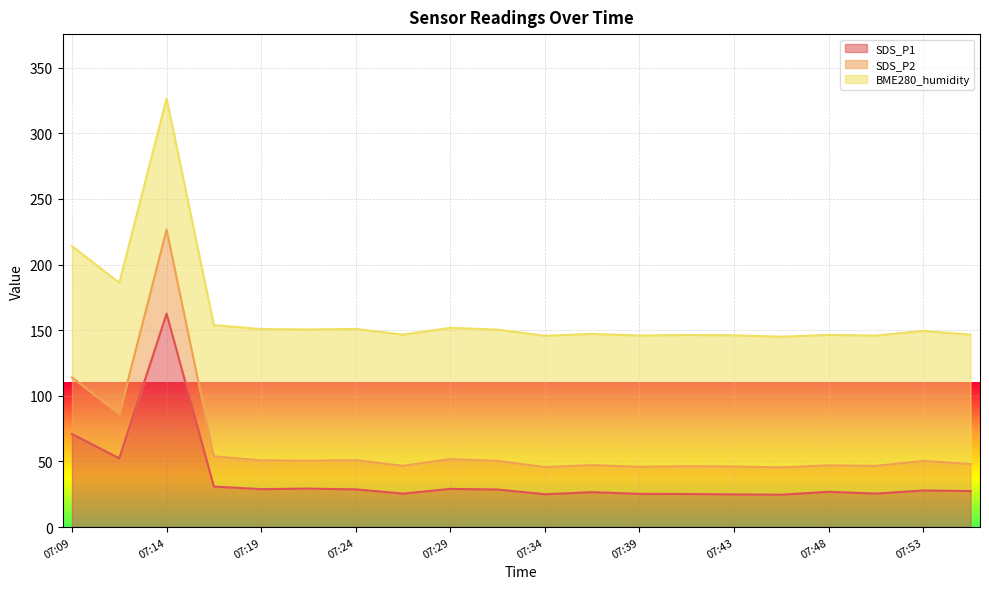

In SDS_P1, how many points are higher than both neighbors (excluding endpoints)?

6